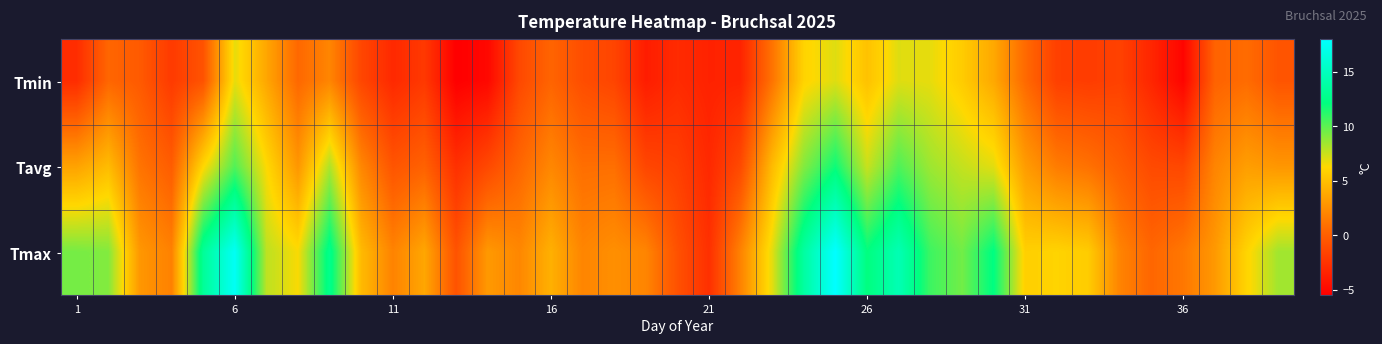

What is the minimum value shown in the chart?

-5.5